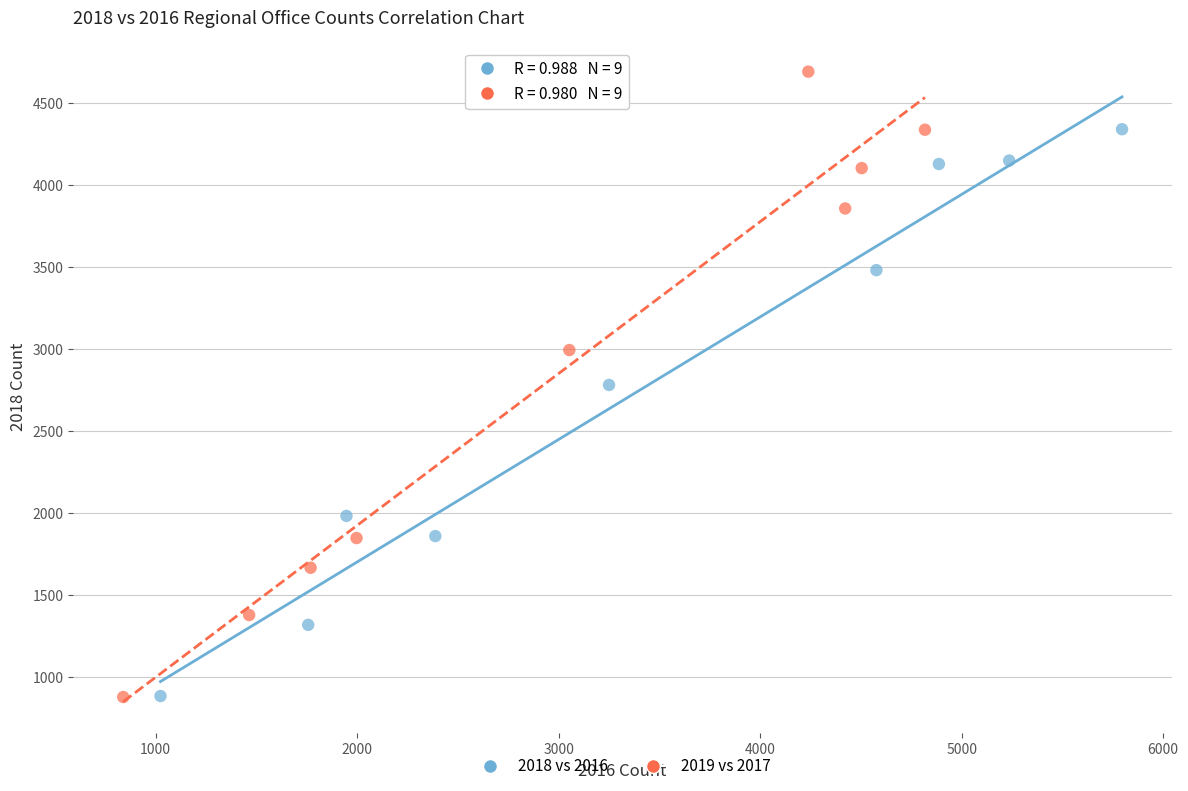

What are all the series names shown in the legend?

2018 vs 2016, 2019 vs 2017